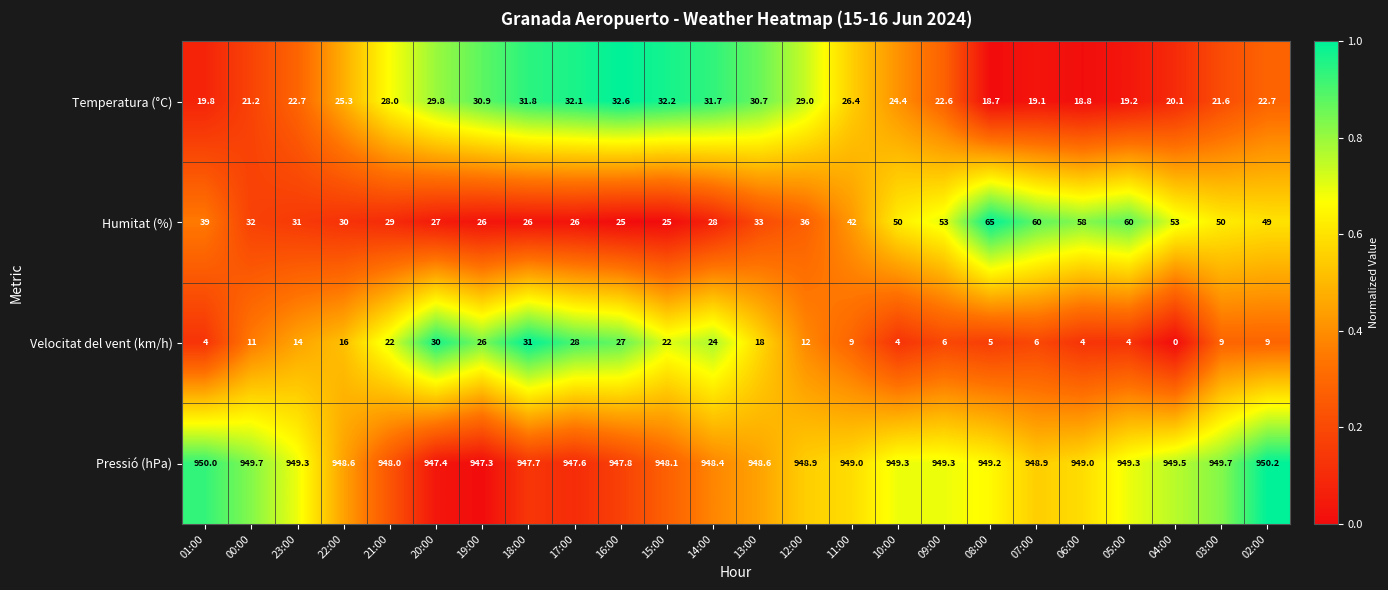

Between 22:00 and 16:00, which series saw the biggest shift?

Velocitat del vent (km/h)